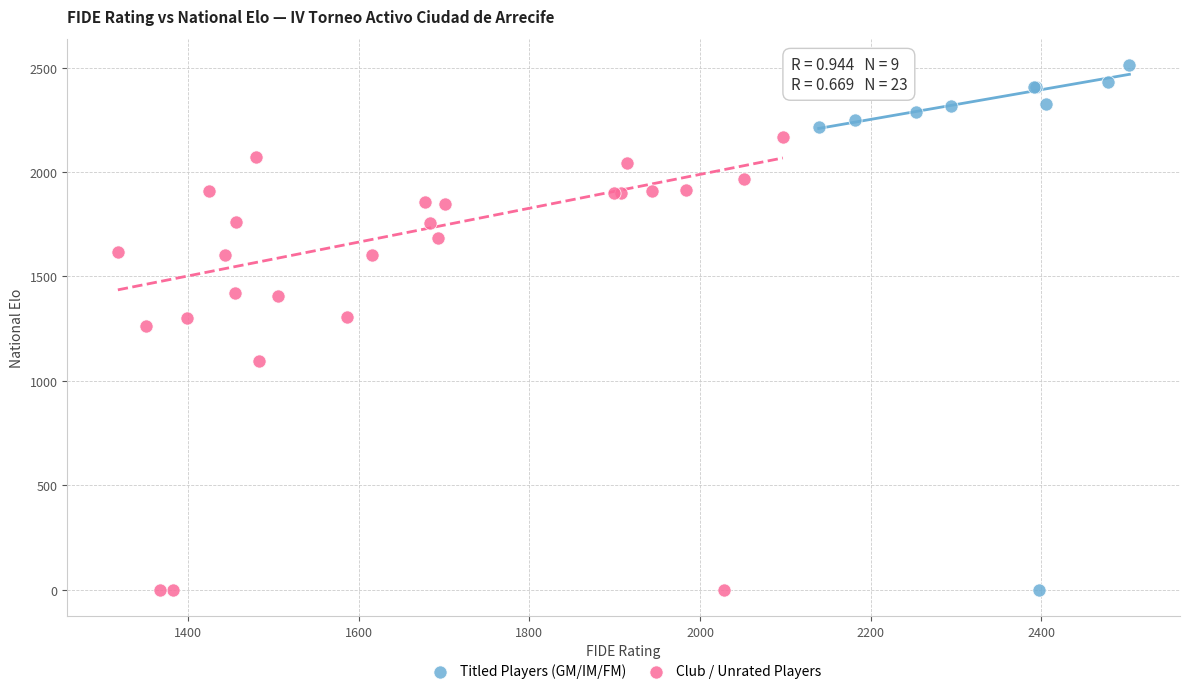

Which series has the widest spread of Y values?

Titled Players (GM/IM/FM)